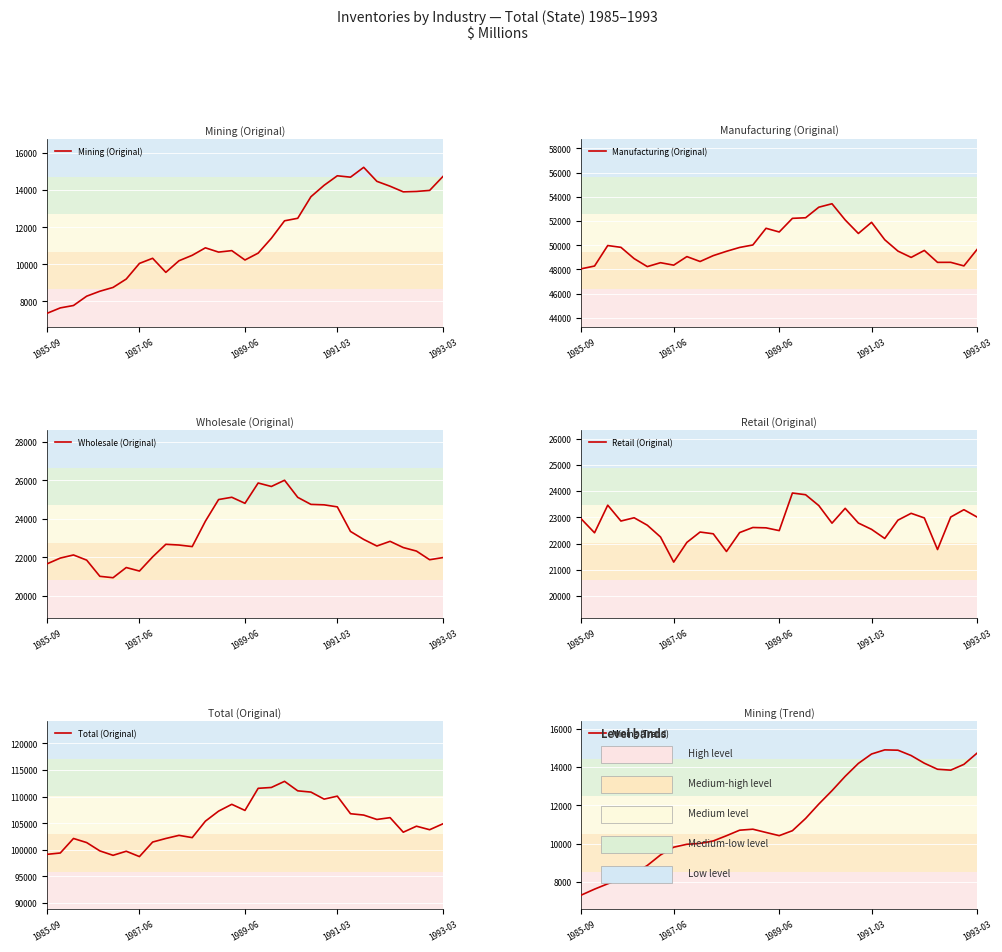

What is the average value of the Mining (Original) series?

11459